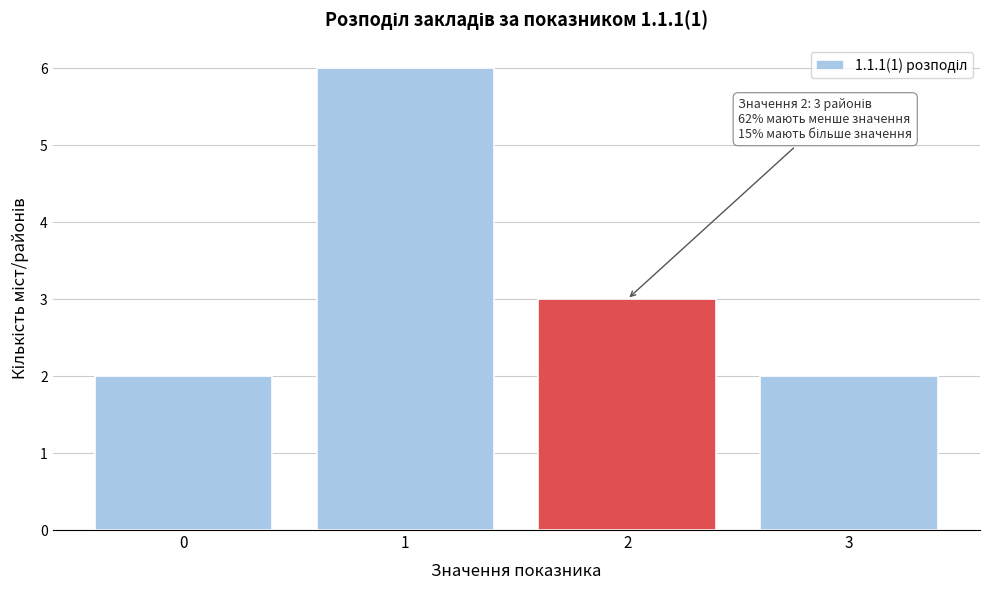

Over which range of the x-axis is the bar tallest?

0.5 to 1.5